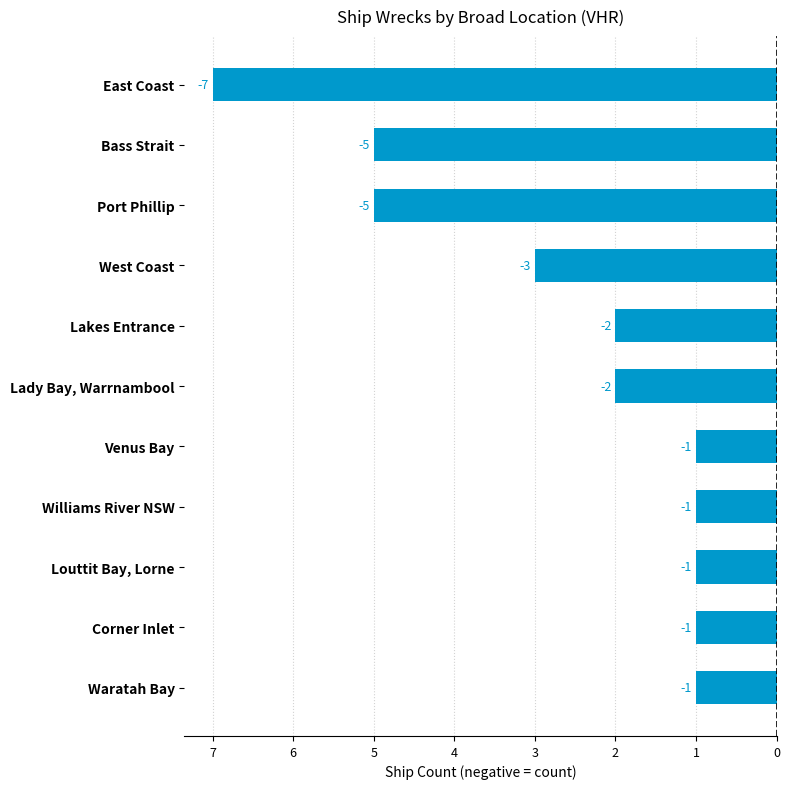

What is the maximum value shown in the chart?

-1